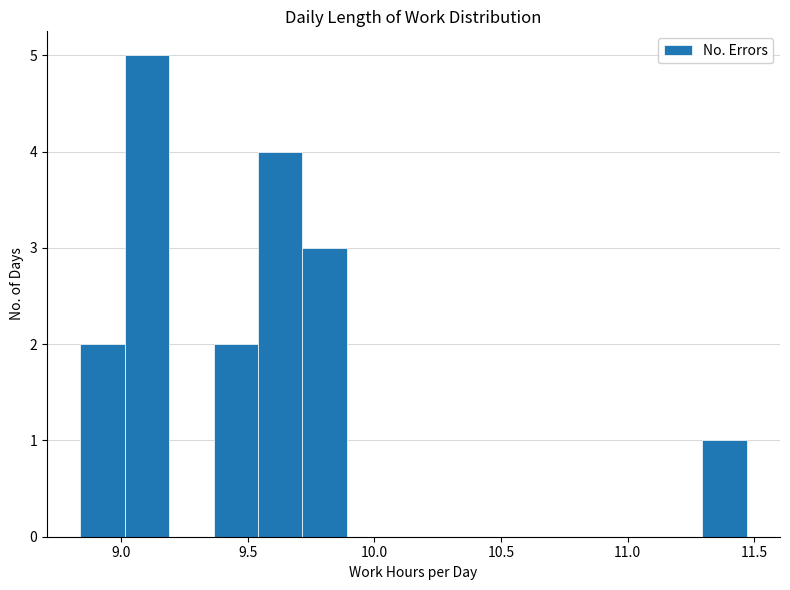

Around what value on the x-axis is the tallest bar? Give the approximate position of its centre, as read against the axis.

9.10